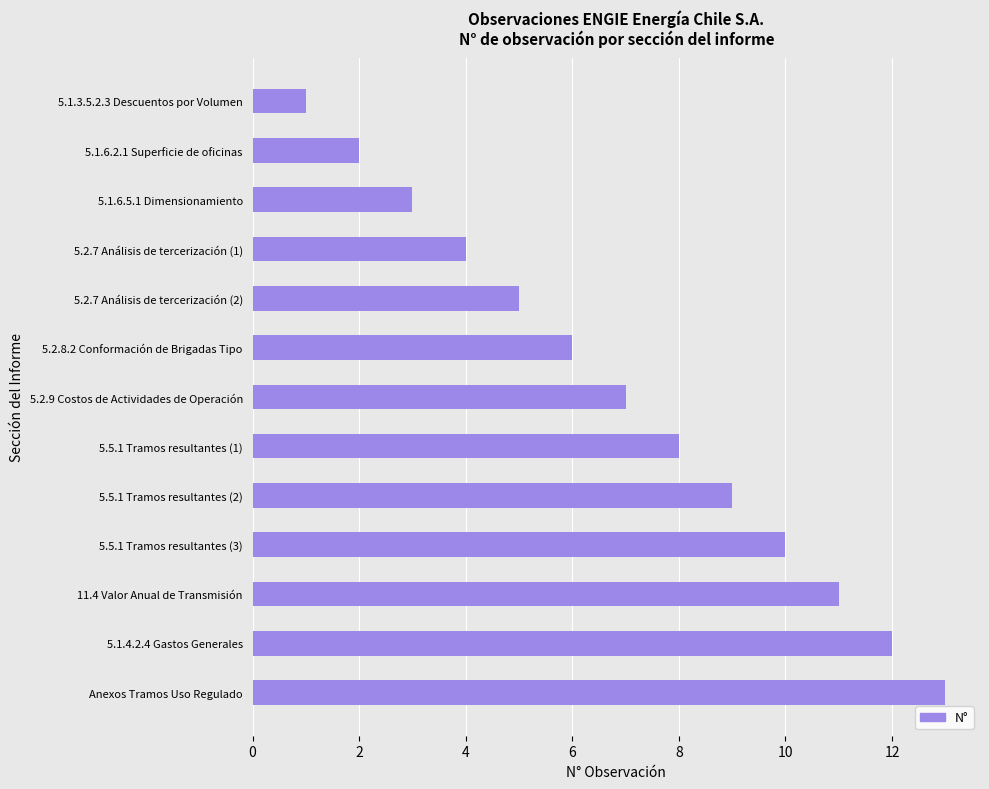

Is it true that the value at 5.1.6.2.1 Superficie de oficinas is 1?

False